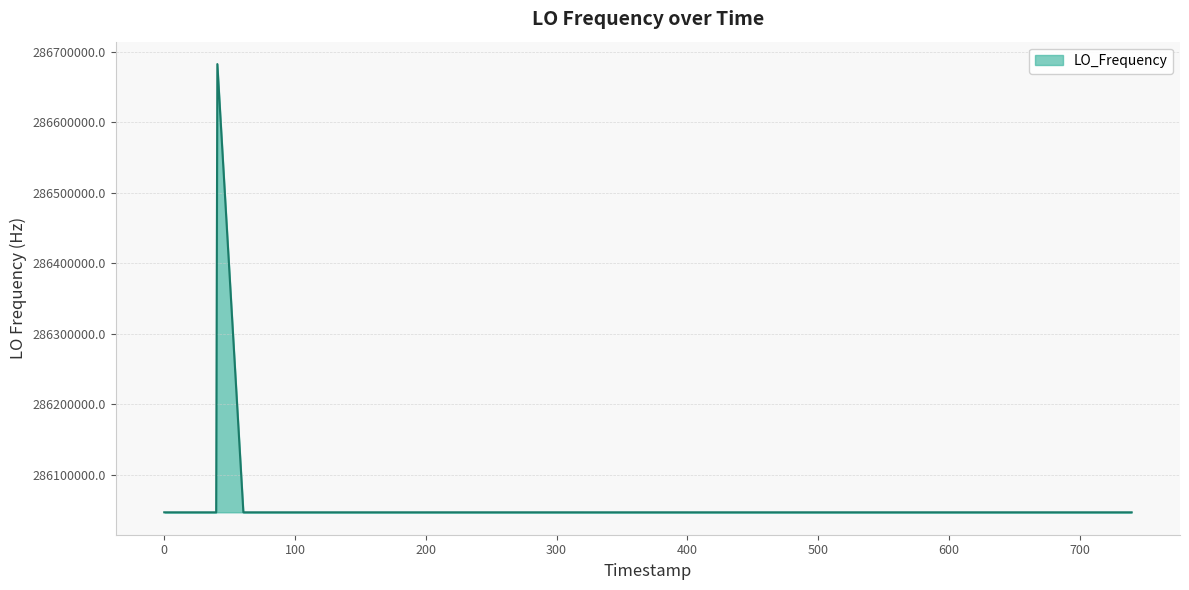

What is the difference between the maximum and minimum values?

635709.2